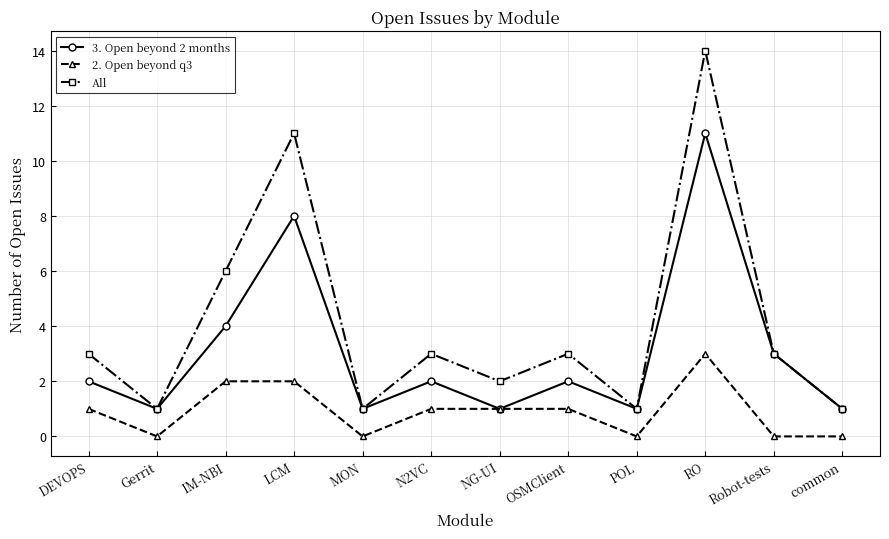

What is the total value across all series at OSMClient?

6